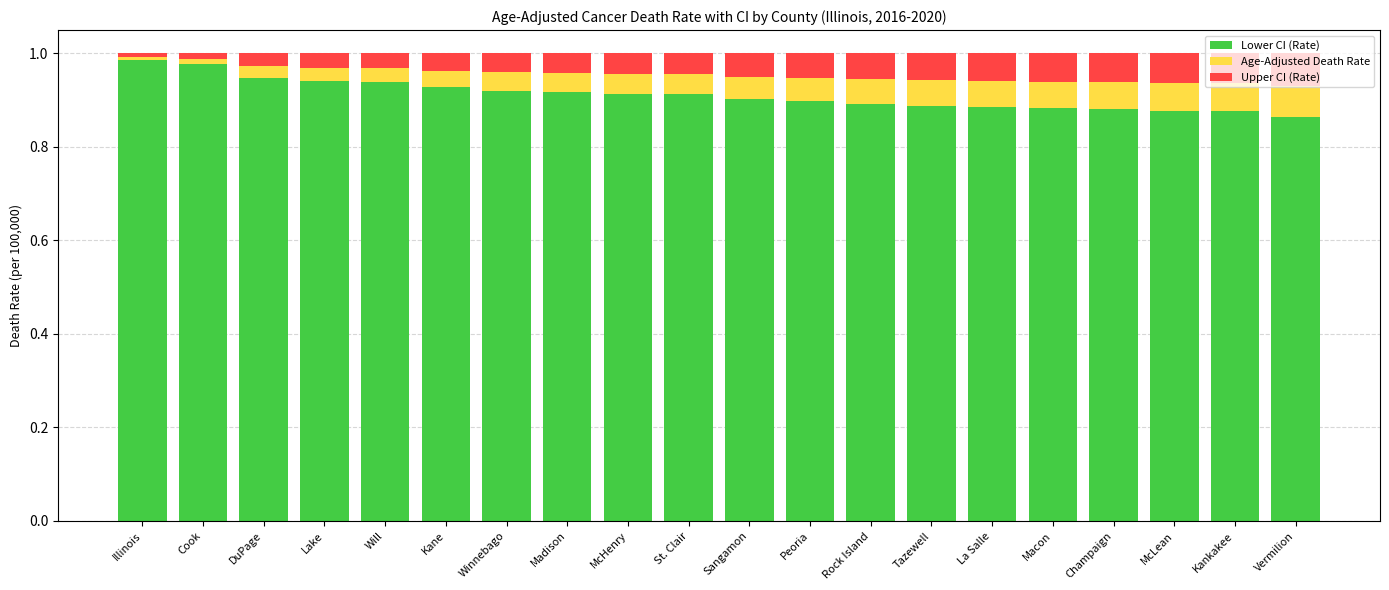

What is the sum of the Lower CI (Rate) values at DuPage and Champaign?

1.8